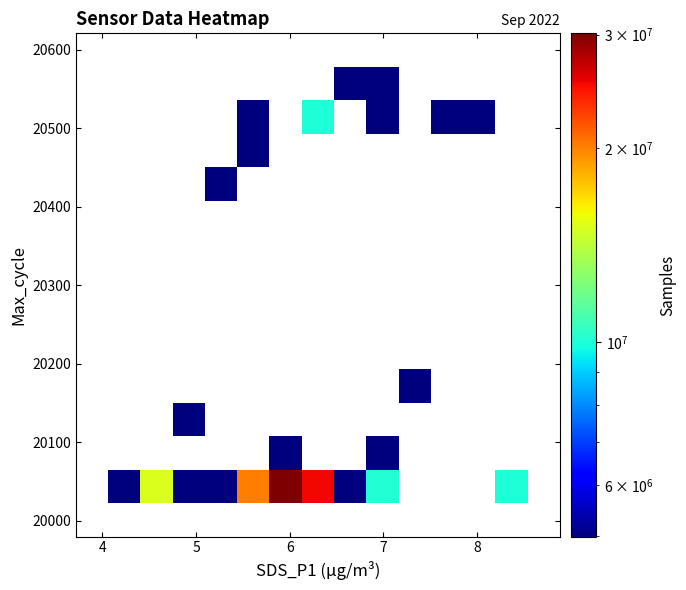

How many categories are shown in the chart?

15